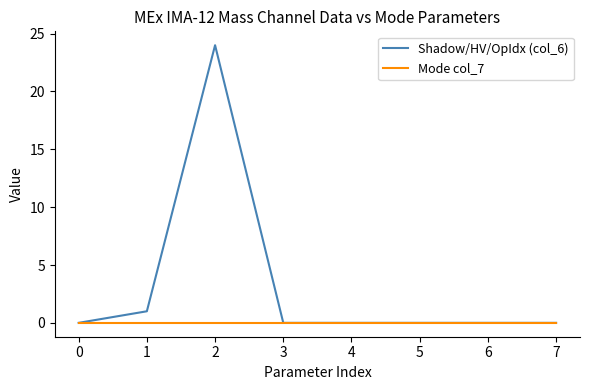

What are all the series names shown in the legend?

Shadow/HV/OpIdx (col_6), Mode col_7